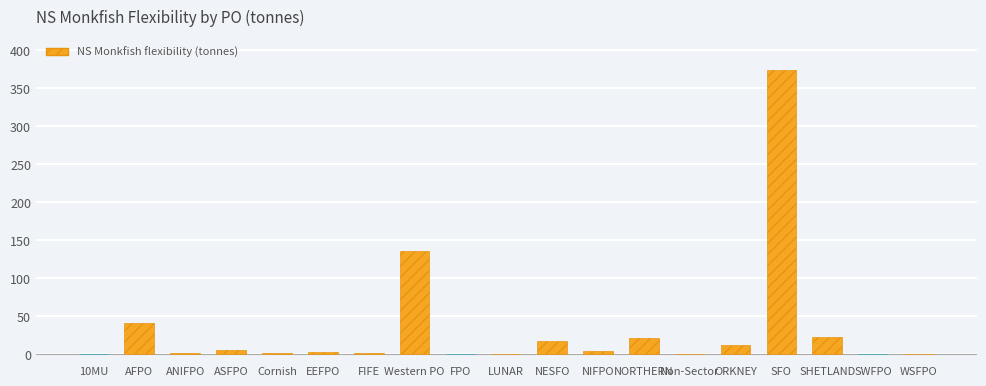

Where does the data first go above 1?

AFPO